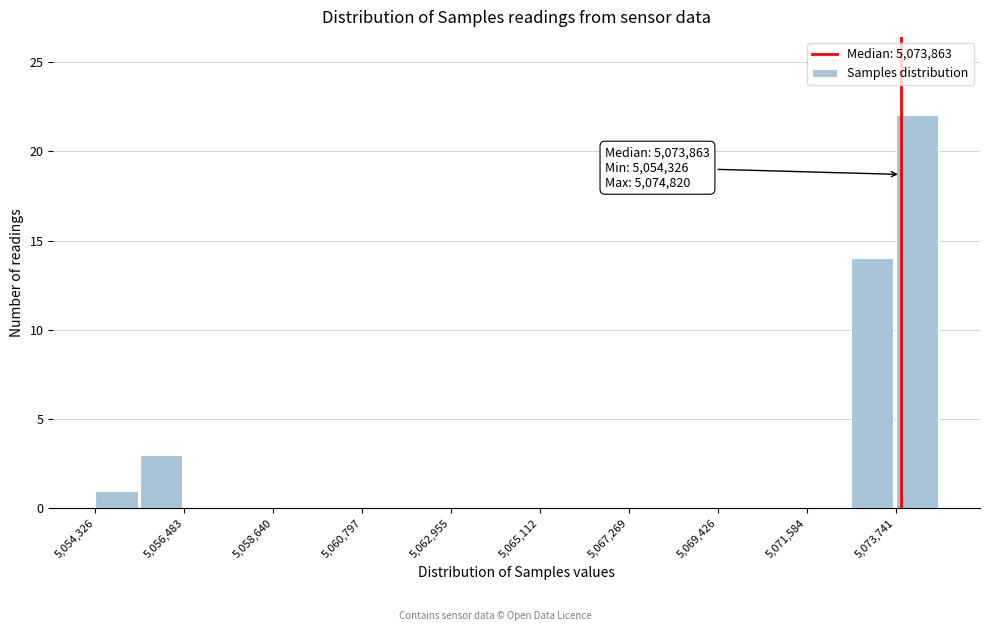

Around what value on the x-axis is the tallest bar? Give the approximate position of its centre, as read against the axis.

5074500